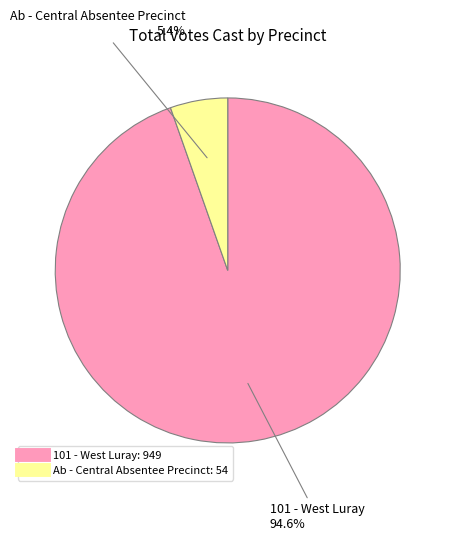

Count the number of slices in the pie.

2